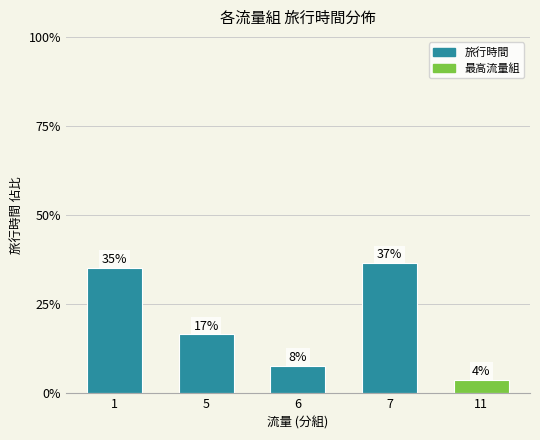

Does the chart contain any negative values?

No